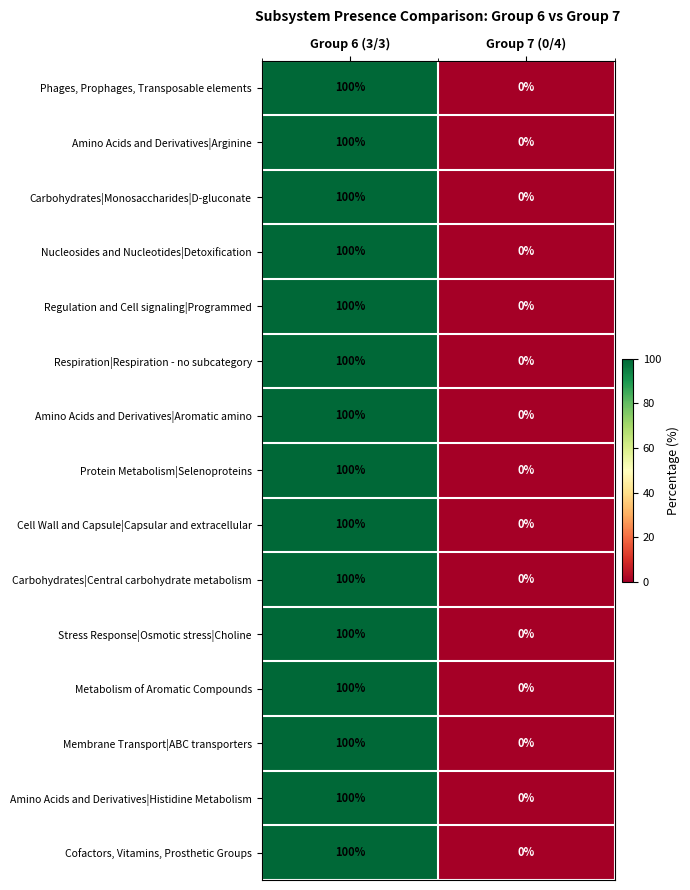

What is the difference between the maximum and minimum values in the Protein Metabolism|Selenoproteins series?

100